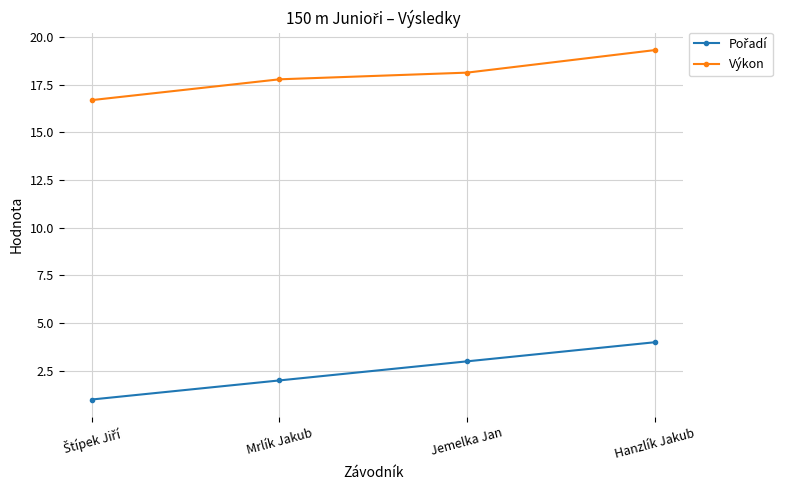

How many data points in Výkon are less than 18?

2